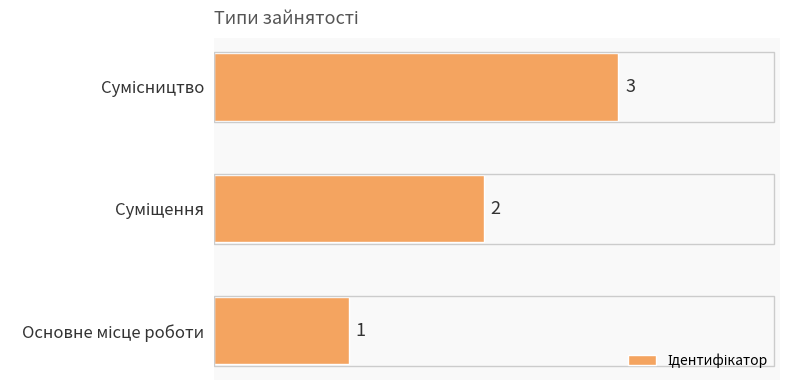

Does the chart contain any negative values?

No